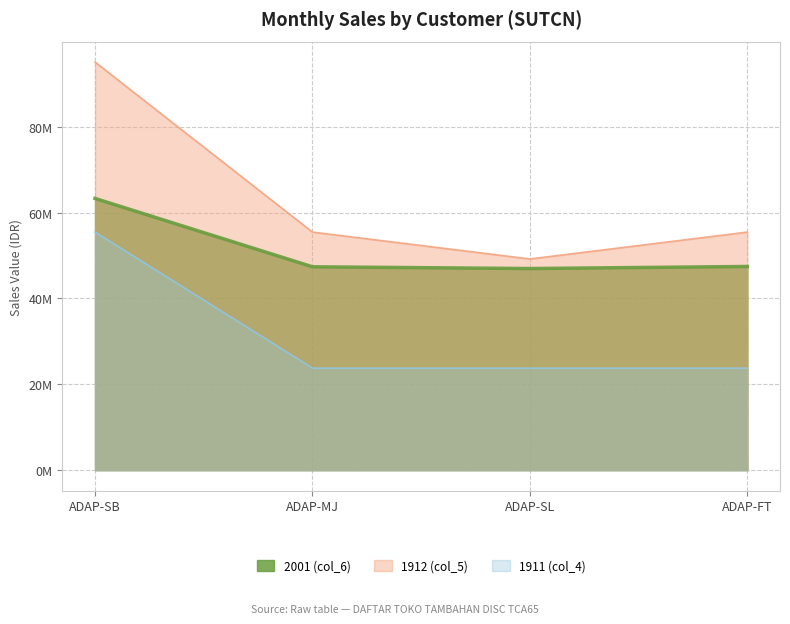

How many 1912 (col_5) values are between 55440000 and 95040000?

3